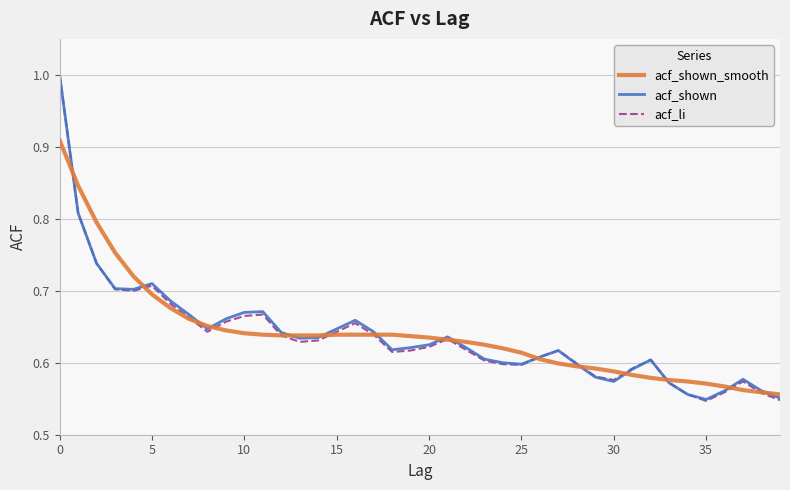

What is the highest value of the acf_li series?

1.0